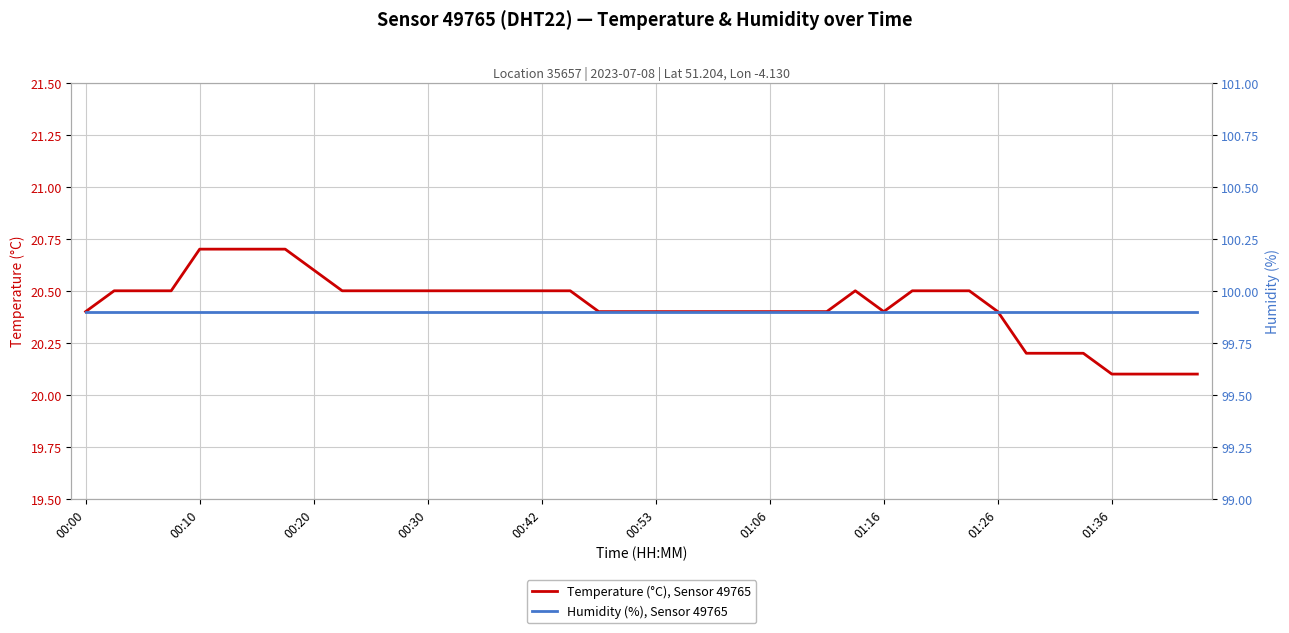

What is the minimum value shown in the chart?

20.1